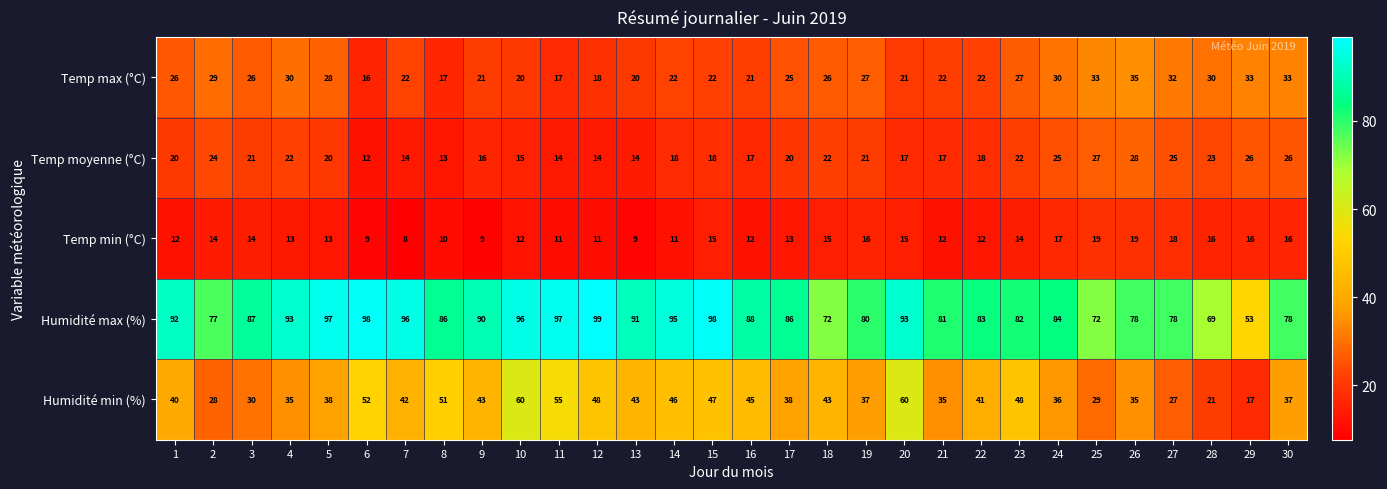

How many categories are shown in the chart?

30